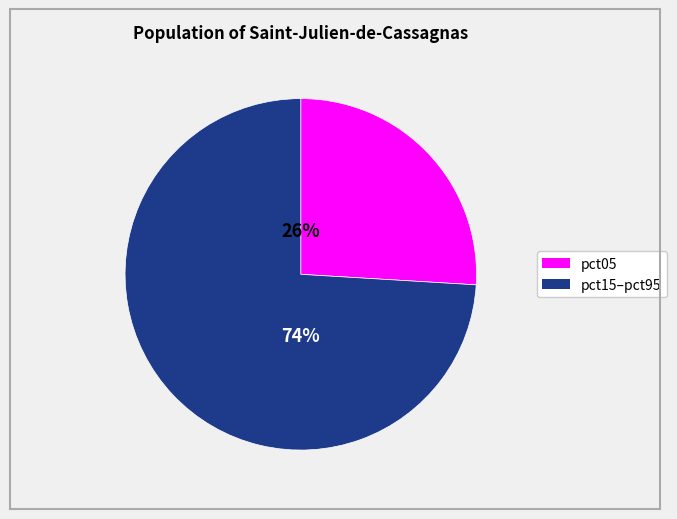

Is there a majority slice in this chart?

Yes